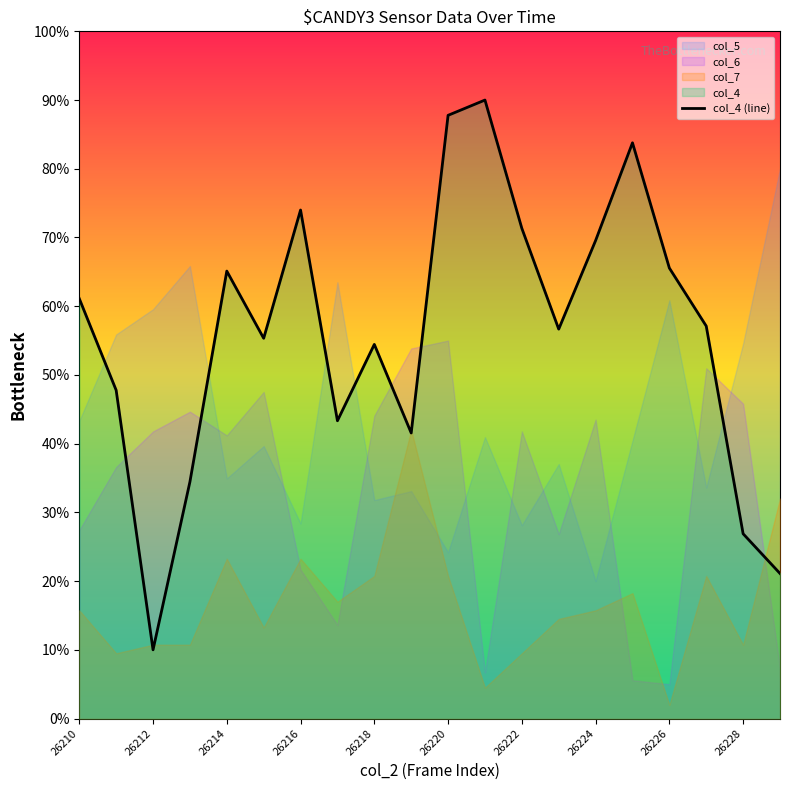

The chart shows a value of 136.4 at 11. True or false?

False